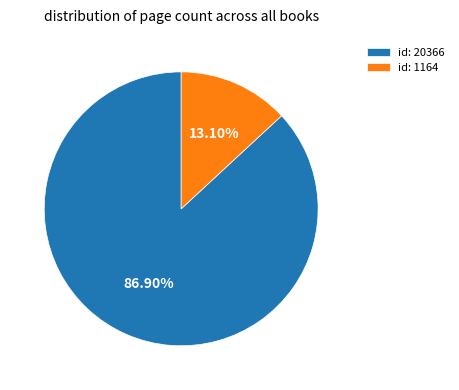

How many segments does this pie chart have?

2